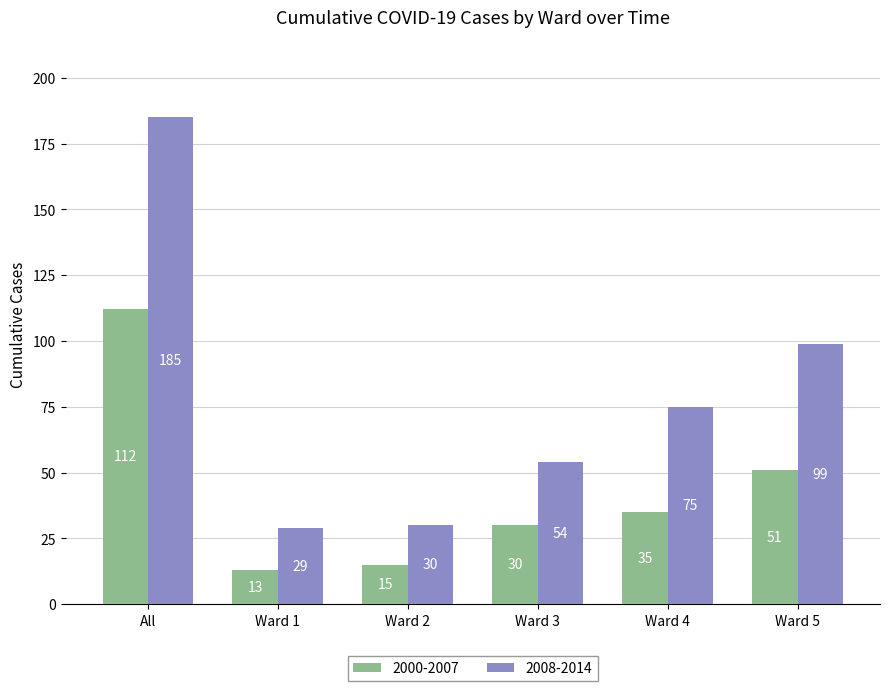

List the series in order of their overall mean, highest first.

2008-2014, 2000-2007